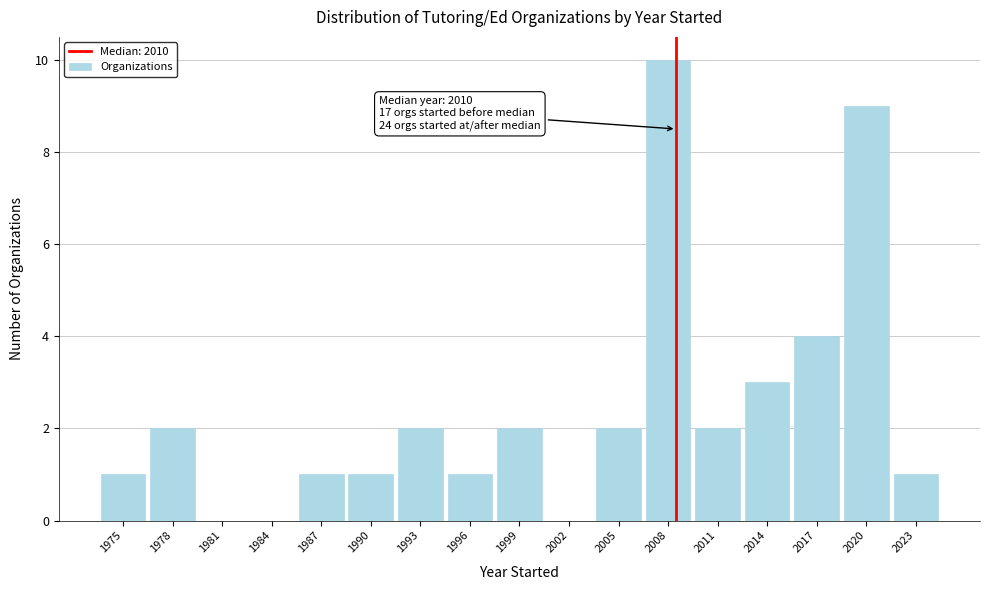

Reading right to left, what are all the values shown in this chart?

2023=1	2020=9	2017=4	2014=3	2011=2	2008=10	2005=2	2002=0	1999=2	1996=1	1993=2	1990=1	1987=1	1984=0	1981=0	1978=2	1975=1